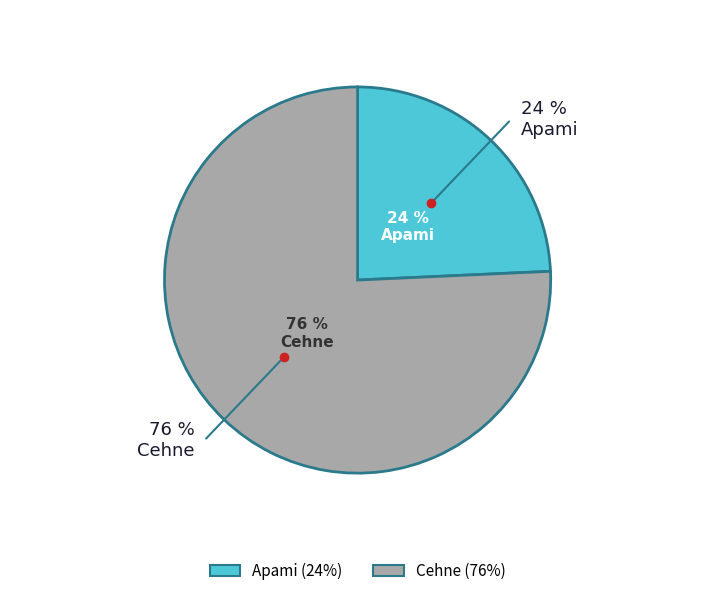

Count the number of slices in the pie.

2